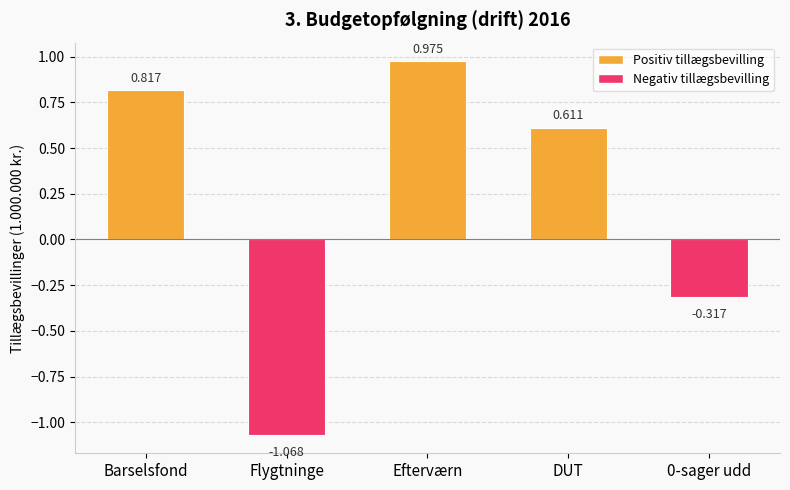

What is the label of the 3rd bar from the left?

Efterværn